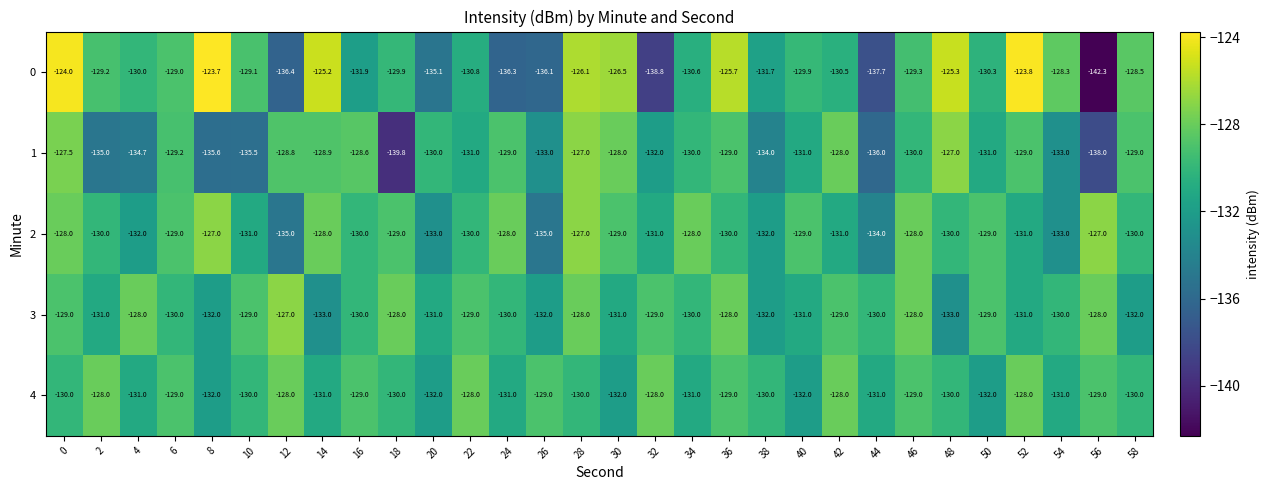

What is the greatest value displayed?

-123.7